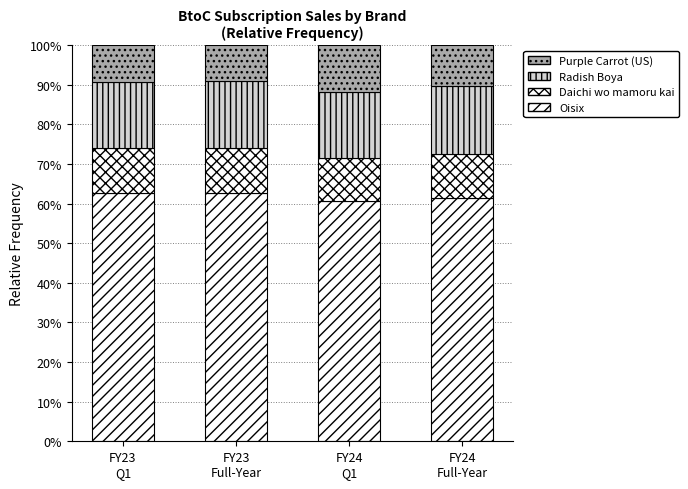

How many Radish Boya values are between 0 and 1?

4